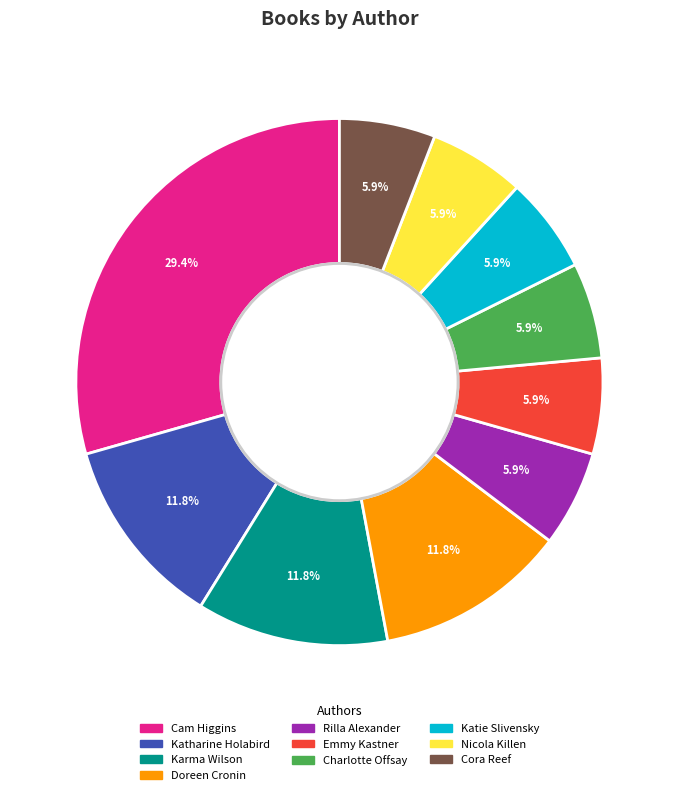

What is the largest slice in the pie chart?

Cam Higgins